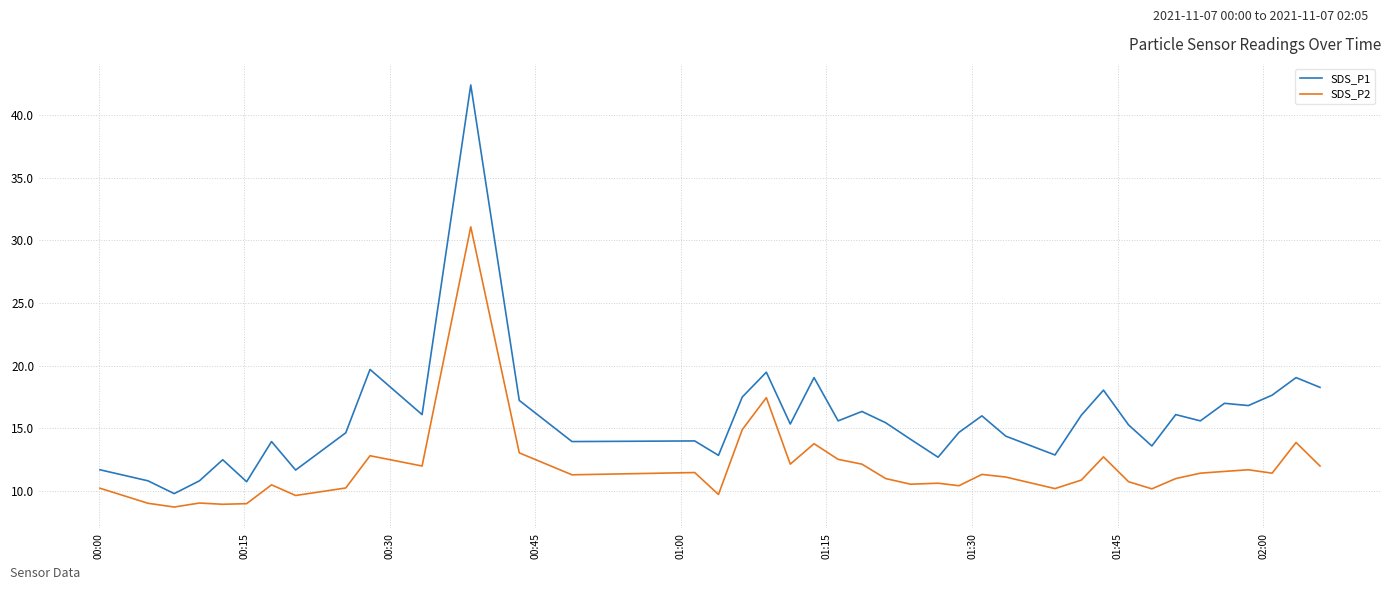

List the series in order of their overall mean, highest first.

SDS_P1, SDS_P2